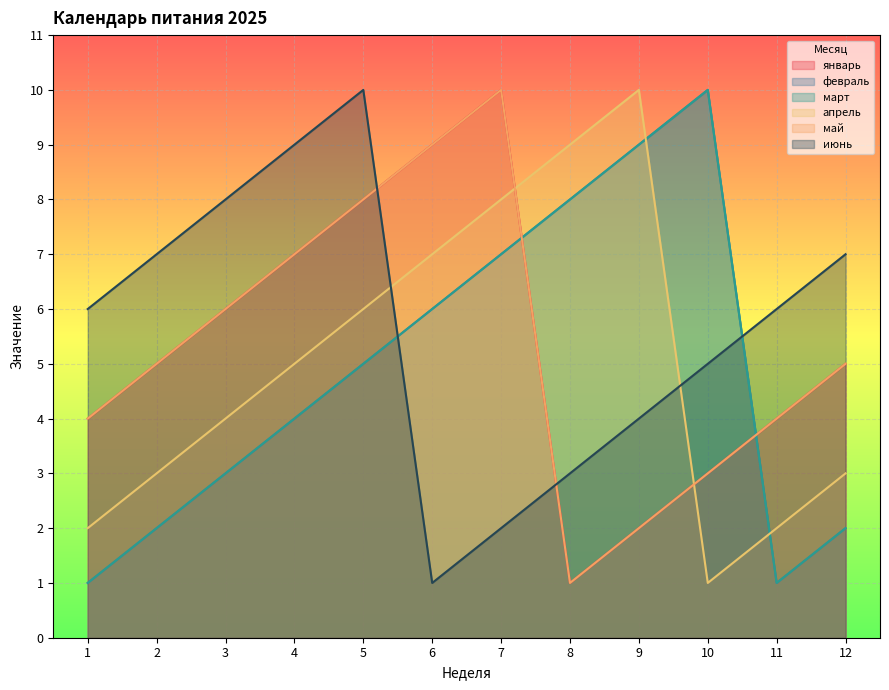

Which category has the lowest value across all series?

8